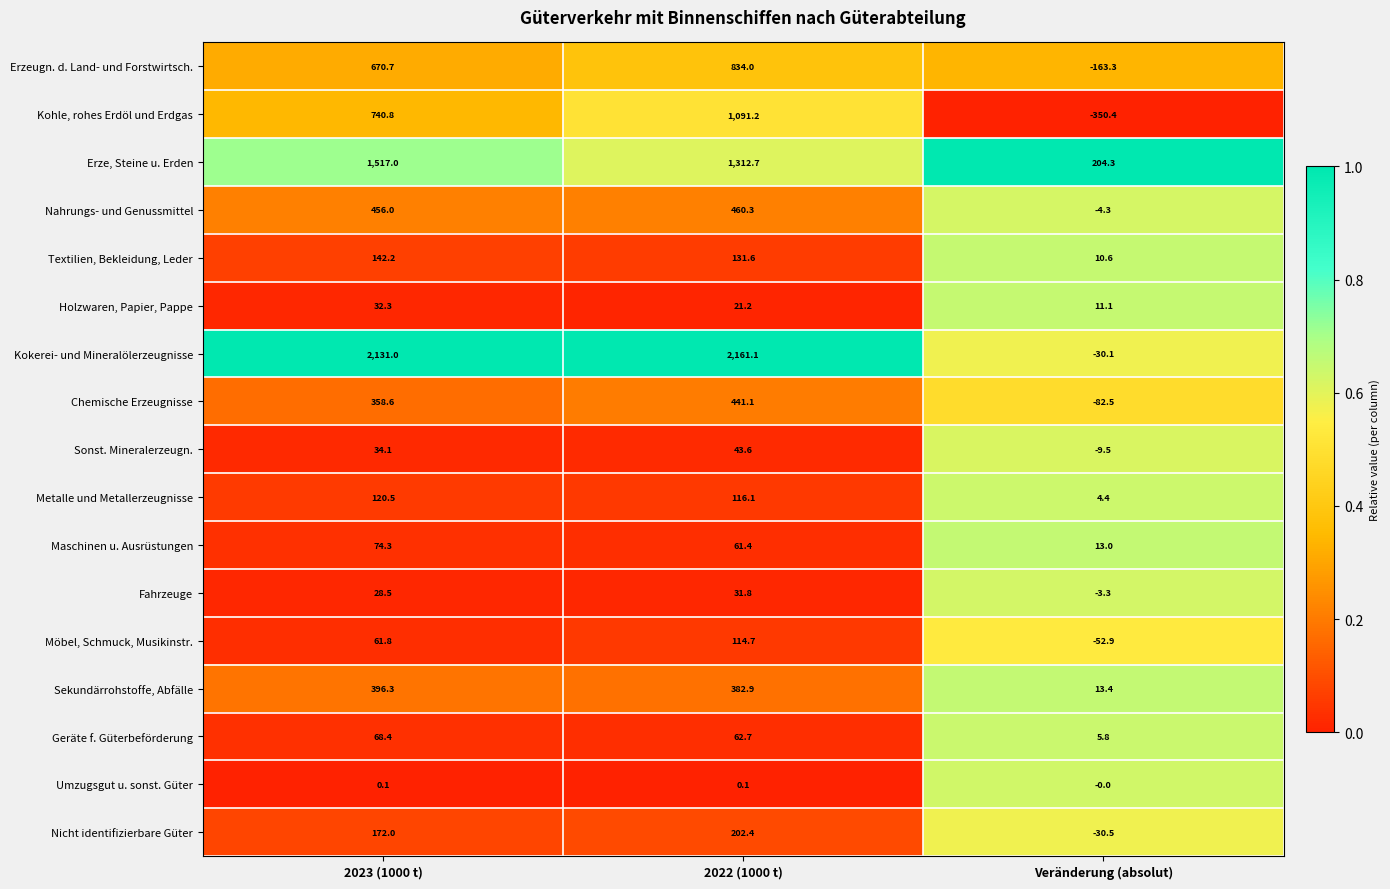

At which category does the chart reach its peak across all series?

2022 (1000 t)